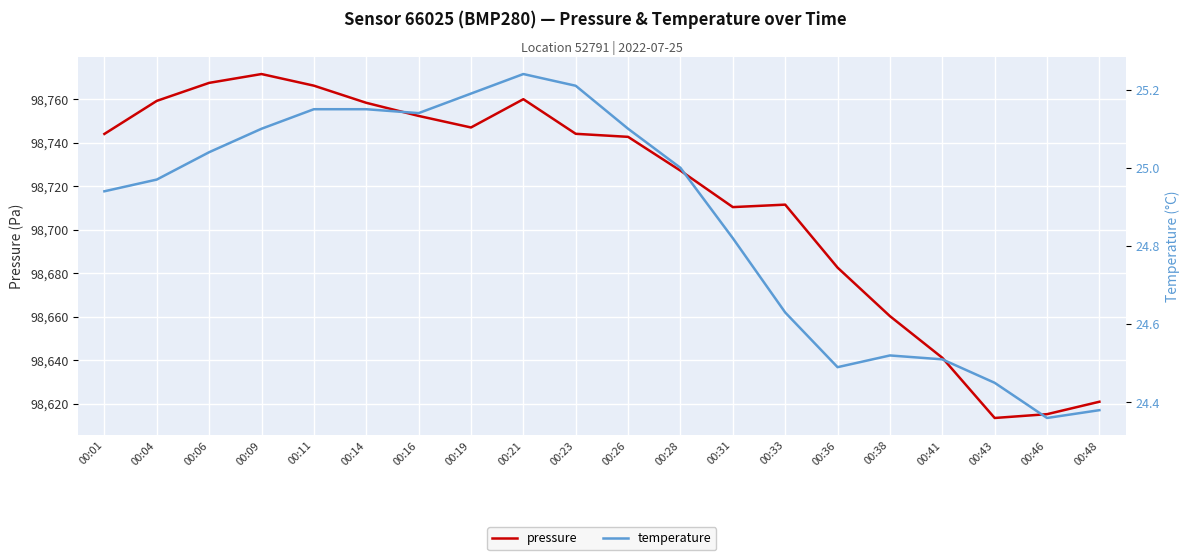

At 00:48, list the series in order from smallest to largest.

temperature, pressure